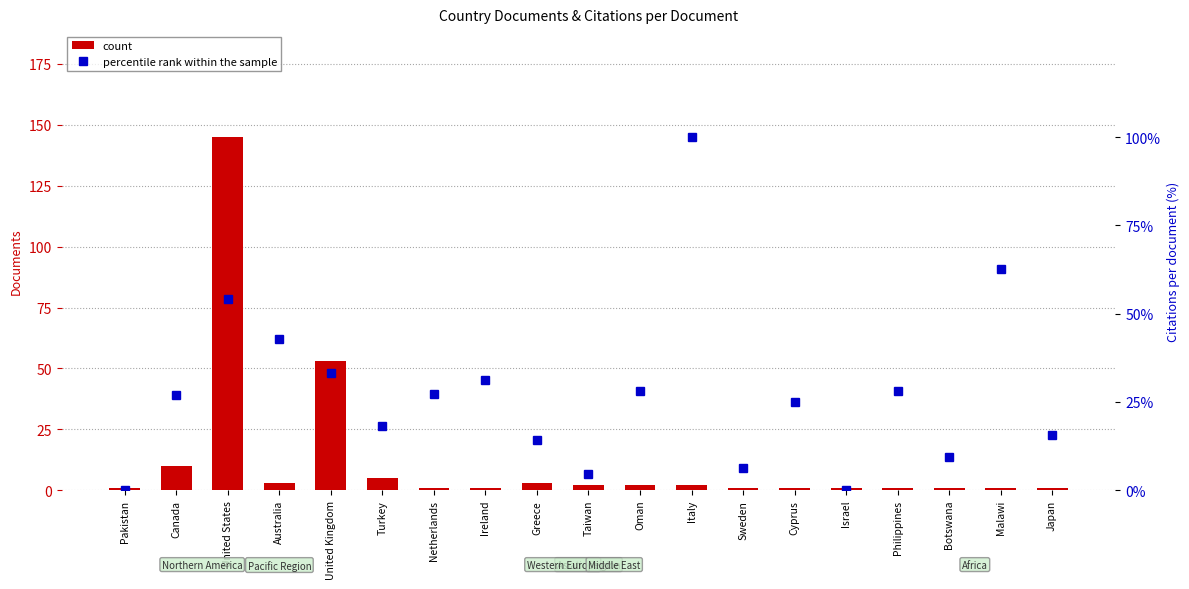

Reading right to left, list all the values displayed in this chart.

count: 1.0	1.0	1.0	1.0	1.0	1.0	1.0	2.0	2.0	2.0	3.0	1.0	1.0	5.0	53.0	3.0	145.0	10.0	1.0
percentile rank within the sample: 15.6	62.5	9.4	28.1	0.0	25.0	6.2	100.0	28.1	4.7	14.1	31.2	27.1	18.1	33.2	42.7	54.2	26.9	0.0